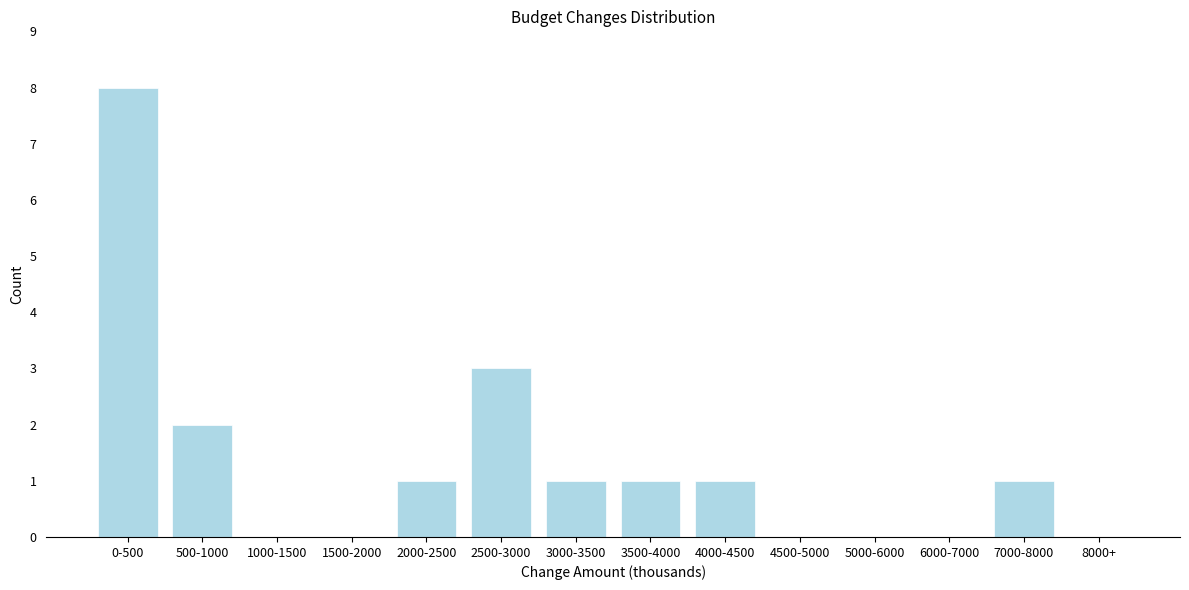

Reading right to left, transcribe all the data shown in this chart.

8000+=0	7000-8000=1	6000-7000=0	5000-6000=0	4500-5000=0	4000-4500=1	3500-4000=1	3000-3500=1	2500-3000=3	2000-2500=1	1500-2000=0	1000-1500=0	500-1000=2	0-500=8